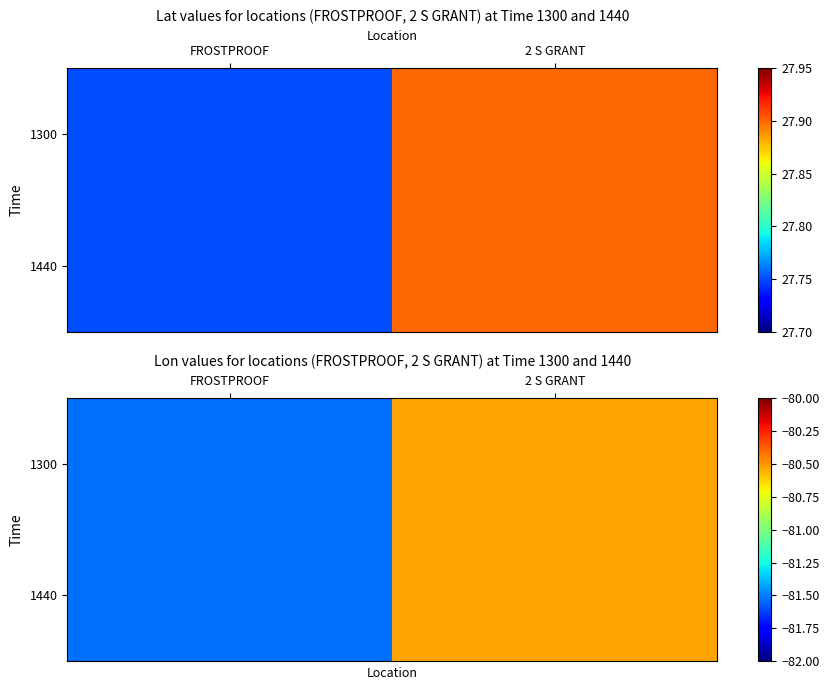

What is the maximum value for 1440?

-80.5